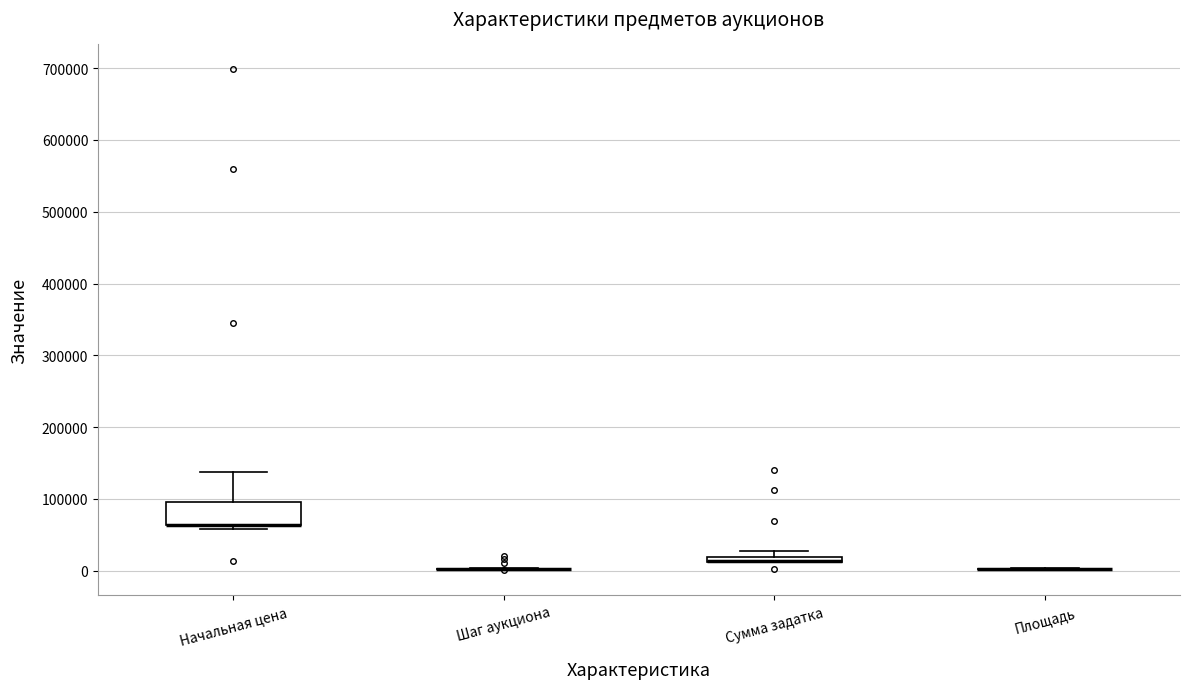

Comparing the boxes themselves (not the whiskers), which one is the tallest?

Начальная цена